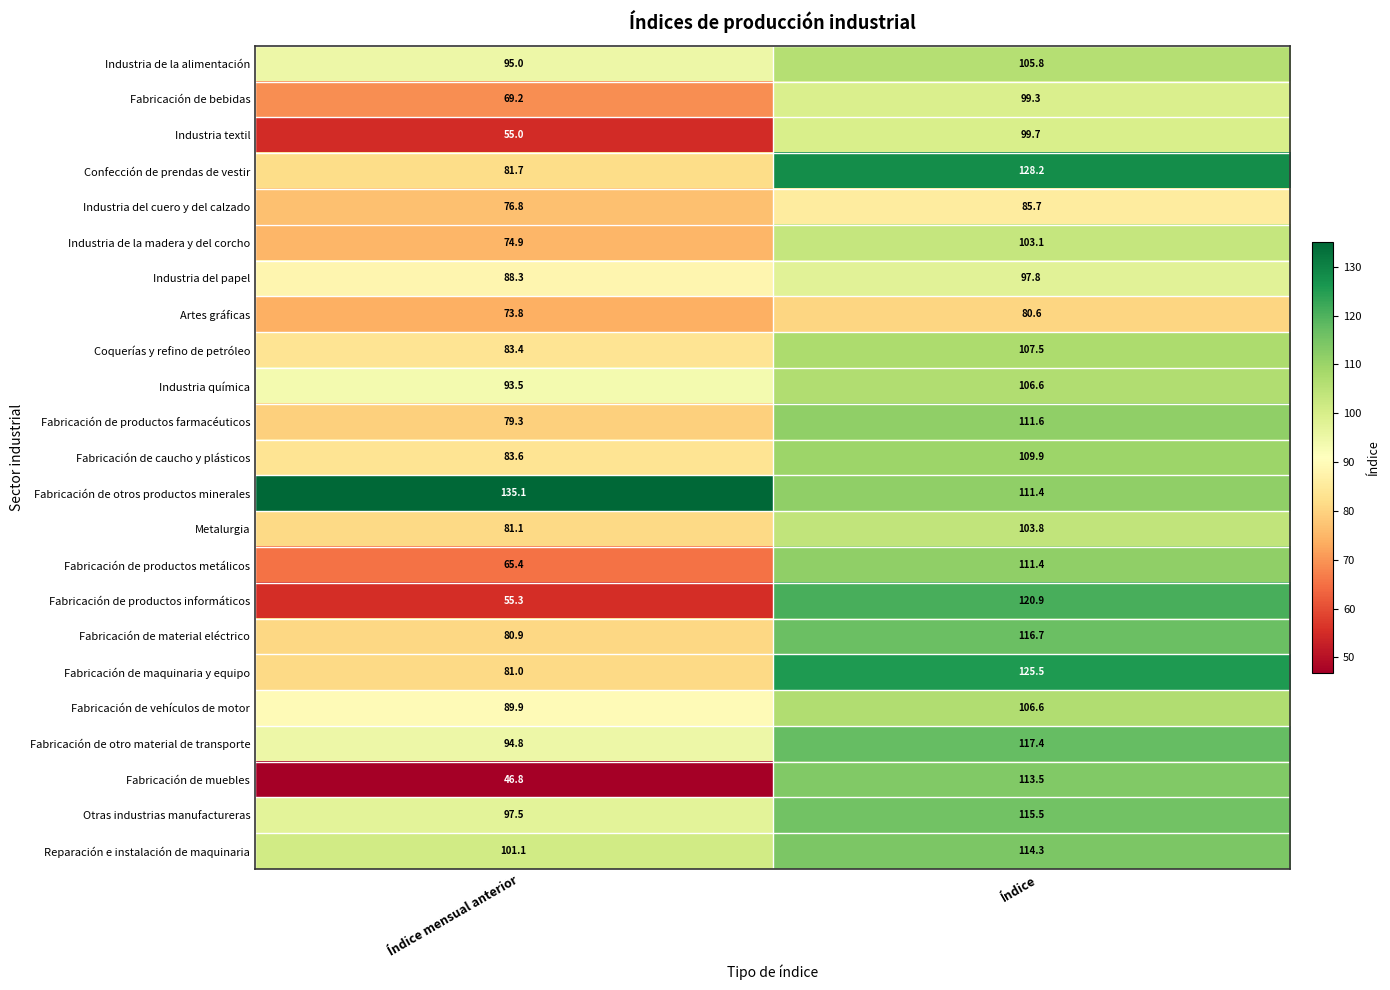

Which category has the lowest value in the Fabricación de material eléctrico series?

Índice mensual anterior